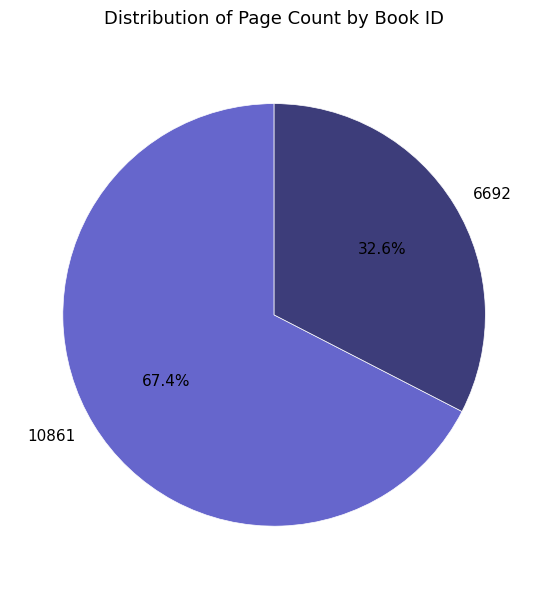

Does 10861 account for over 50% of the chart?

Yes